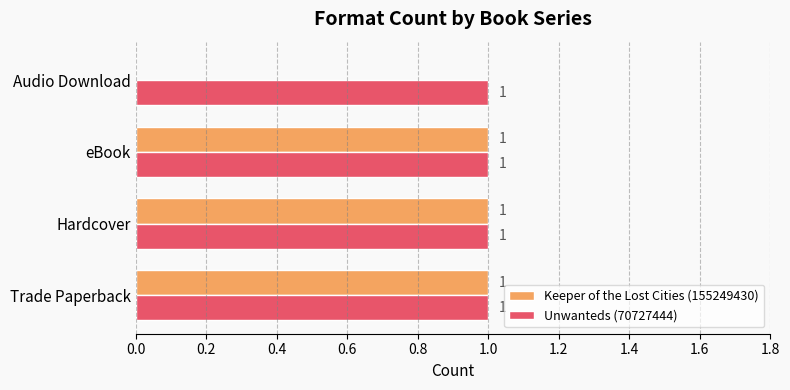

Which series has the largest total across all categories?

Unwanteds (70727444)